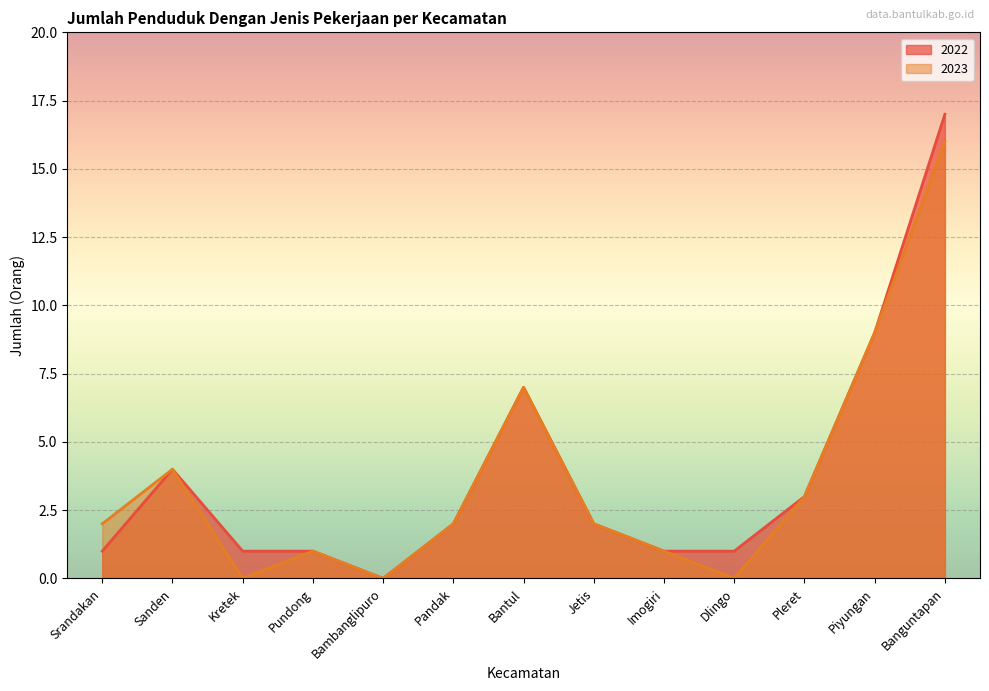

At which category does the chart reach its minimum across all series?

Bambanglipuro